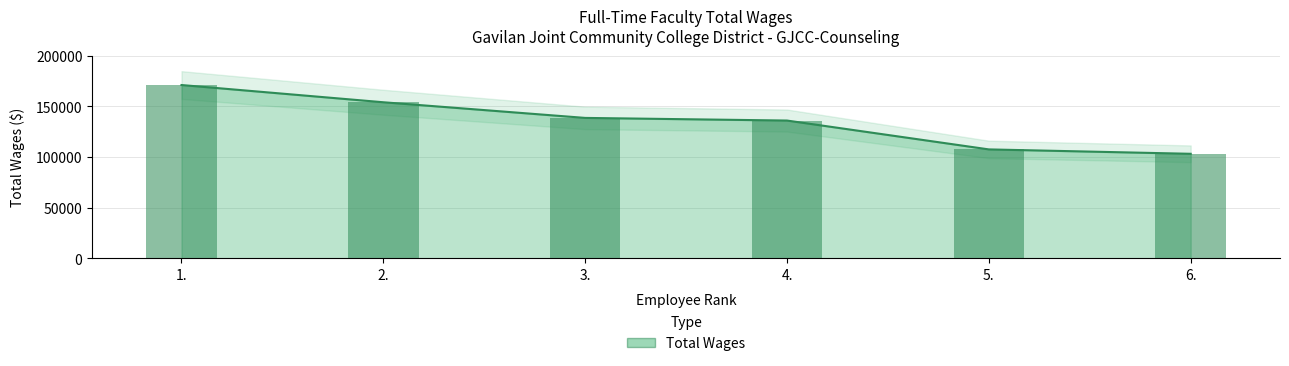

What is the minimum value shown in the chart?

103179